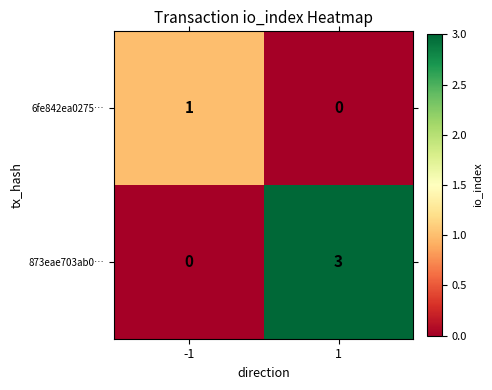

Reading right to left, what are all the values shown in this chart?

6fe842ea0275…: 1=0	-1=1
873eae703ab0…: 1=3	-1=0